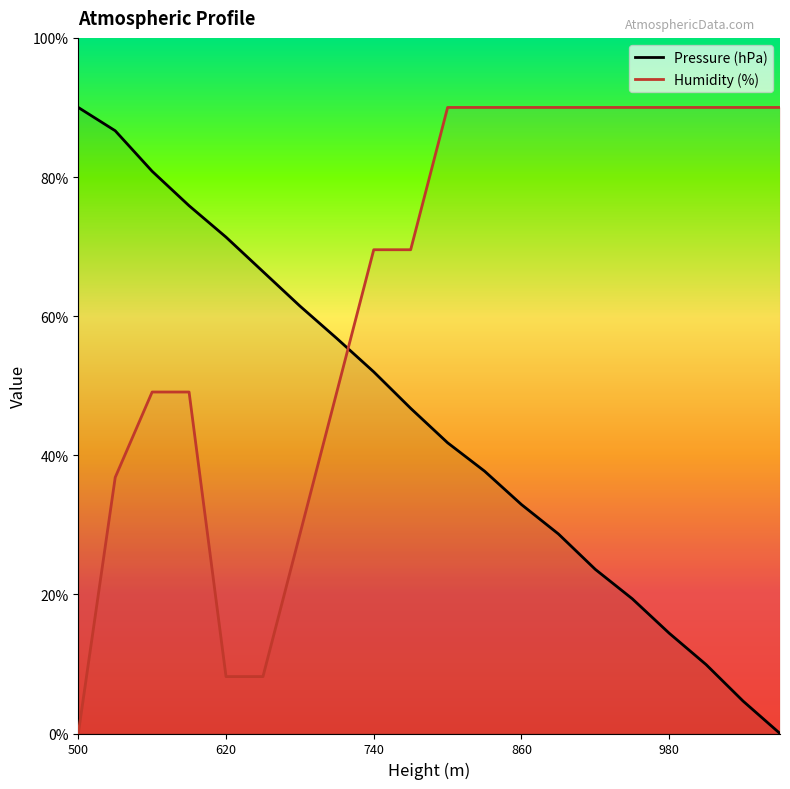

How many series are shown in this chart?

2